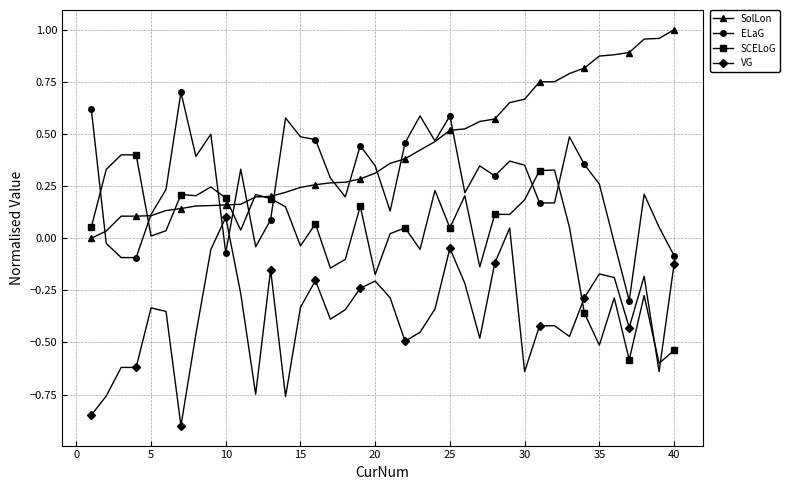

Which series has the largest total across all categories?

SolLon